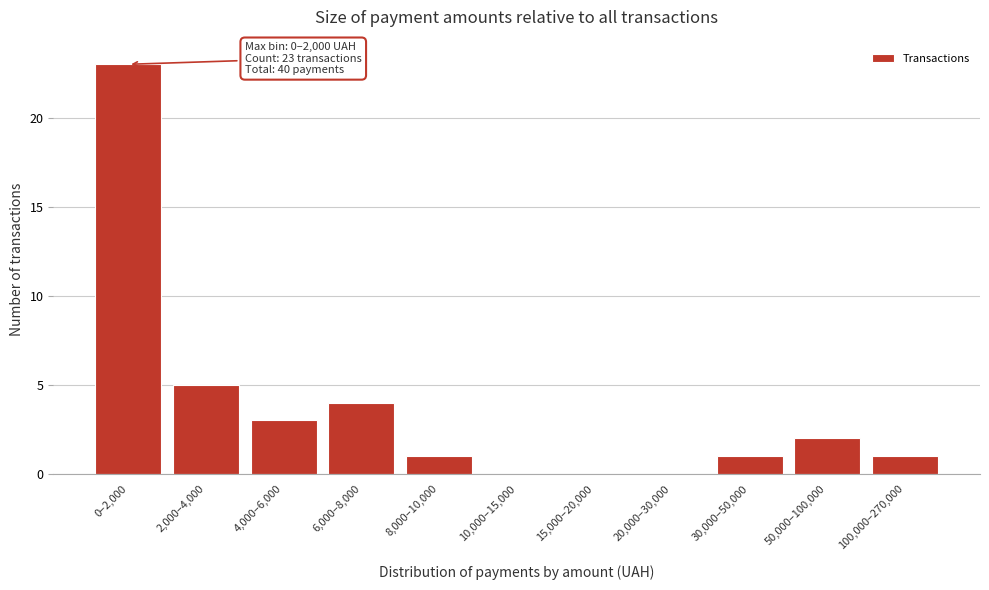

Reading left to right, what are all the values shown in this chart?

0–2,000=23	2,000–4,000=5	4,000–6,000=3	6,000–8,000=4	8,000–10,000=1	10,000–15,000=0	15,000–20,000=0	20,000–30,000=0	30,000–50,000=1	50,000–100,000=2	100,000–270,000=1